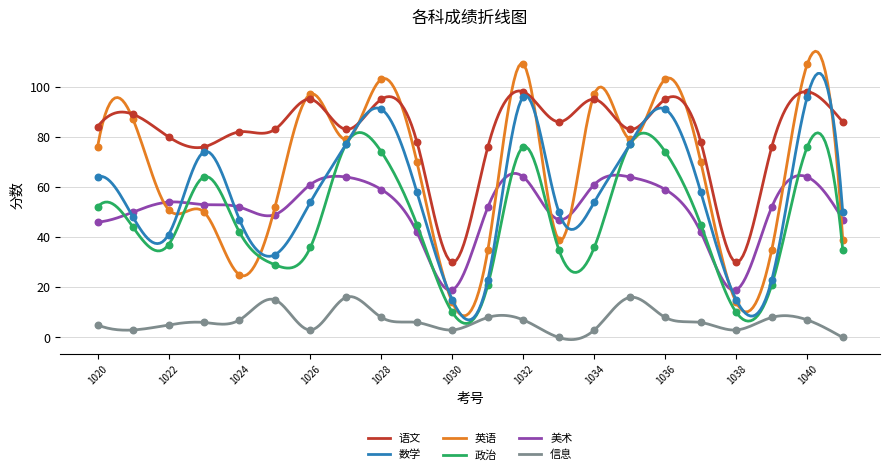

At how many categories does at least one series exceed 108?

2